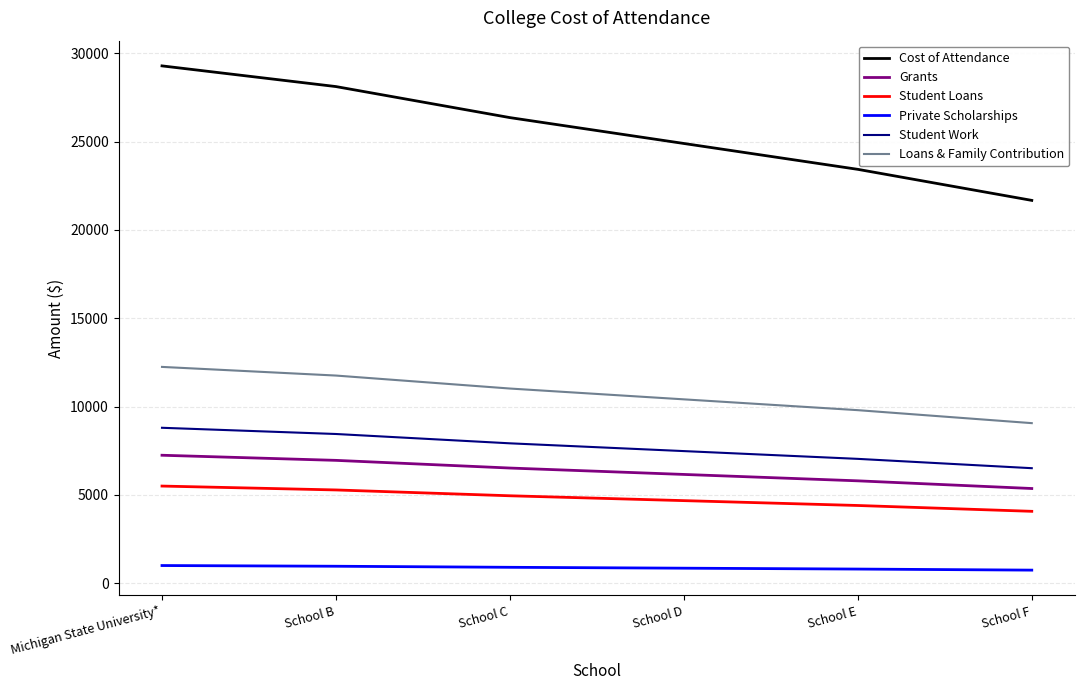

What is the minimum value for Cost of Attendance?

21676.1